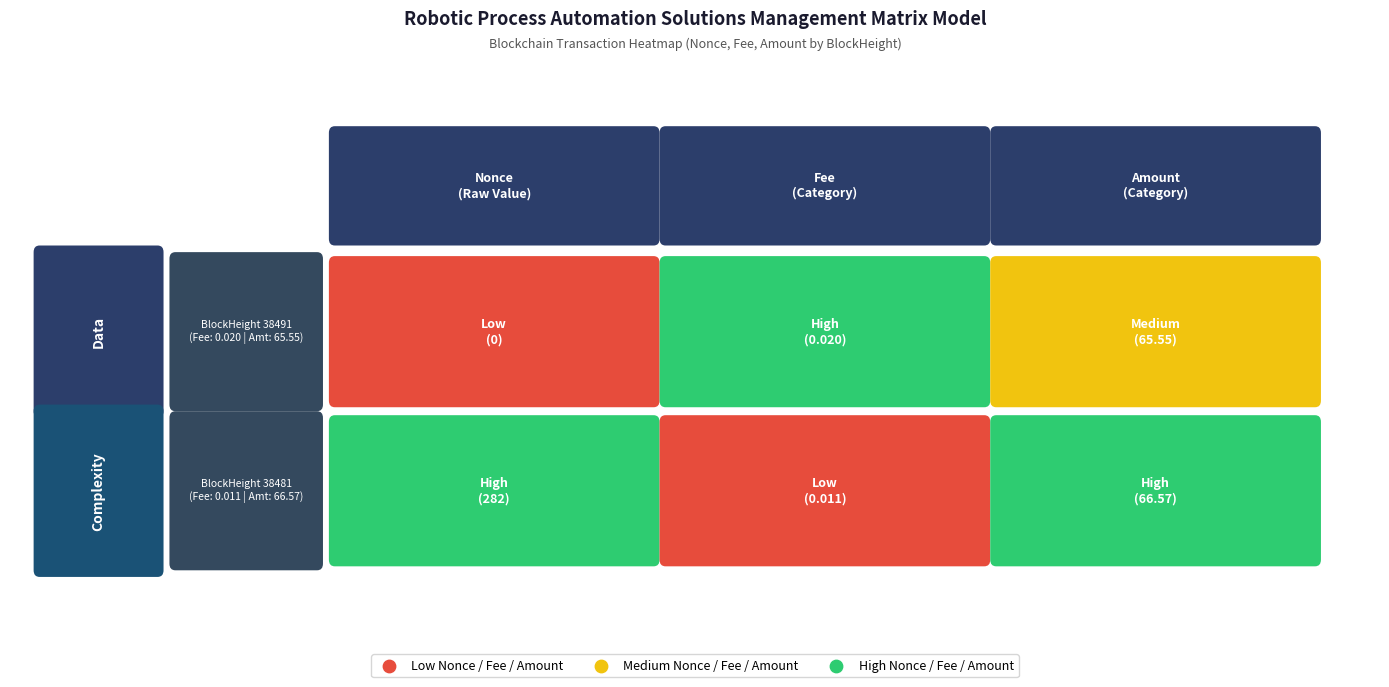

At which label is 38491 closest to 0?

38491